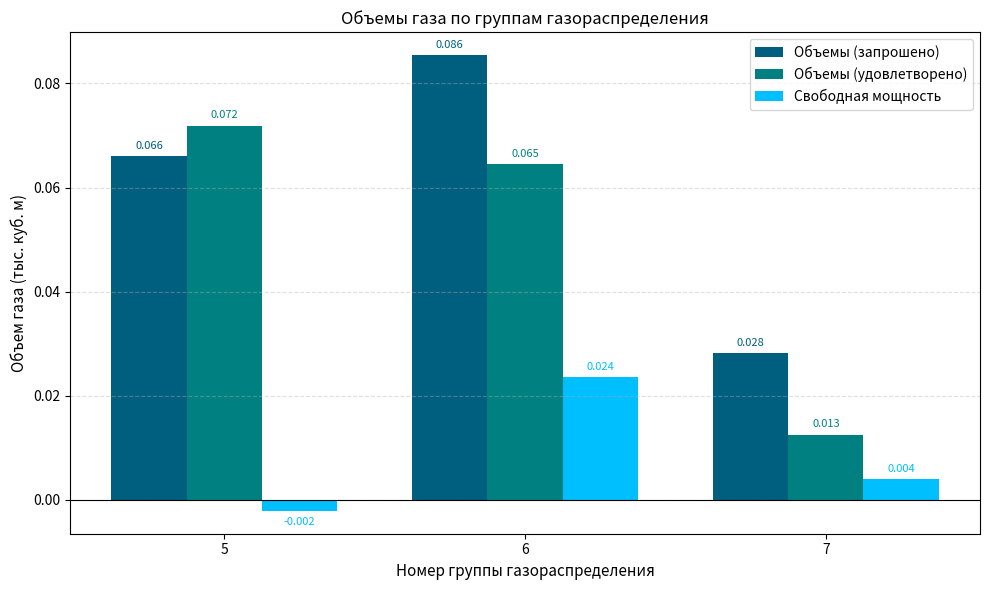

What is the total value across all series at 5?

0.1